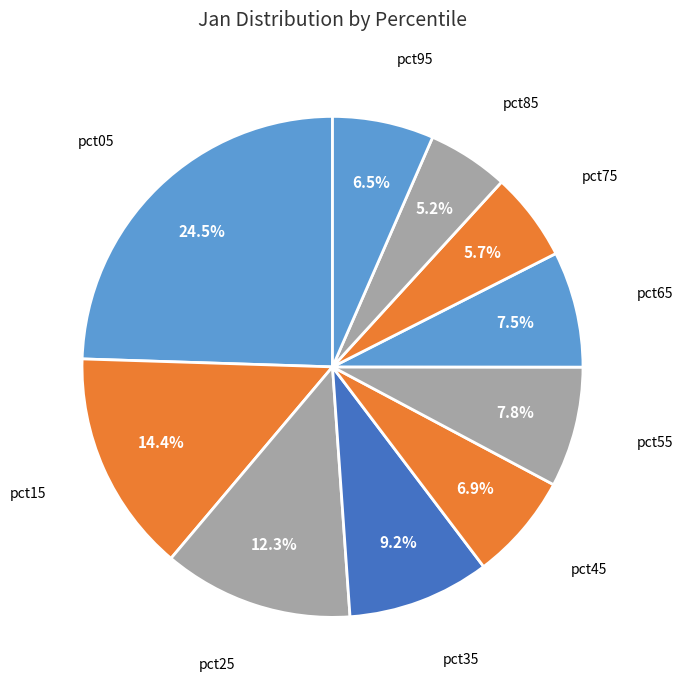

What percentage is the pct15 slice, to the nearest percent?

14%